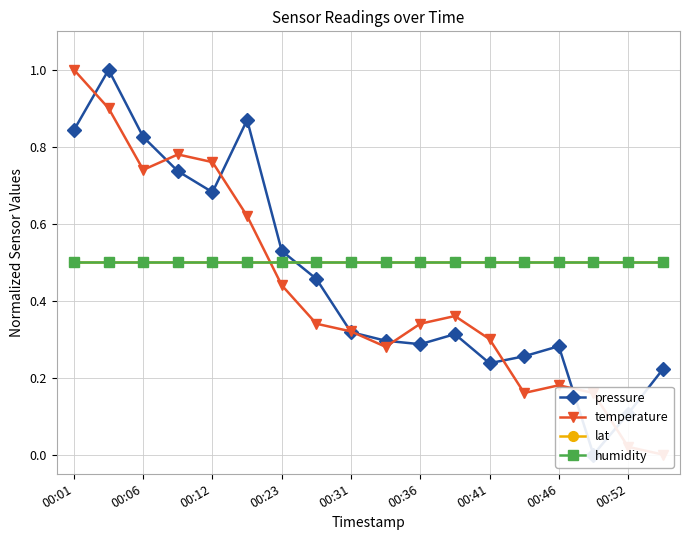

Is this an area chart (filled region under the line)?

No